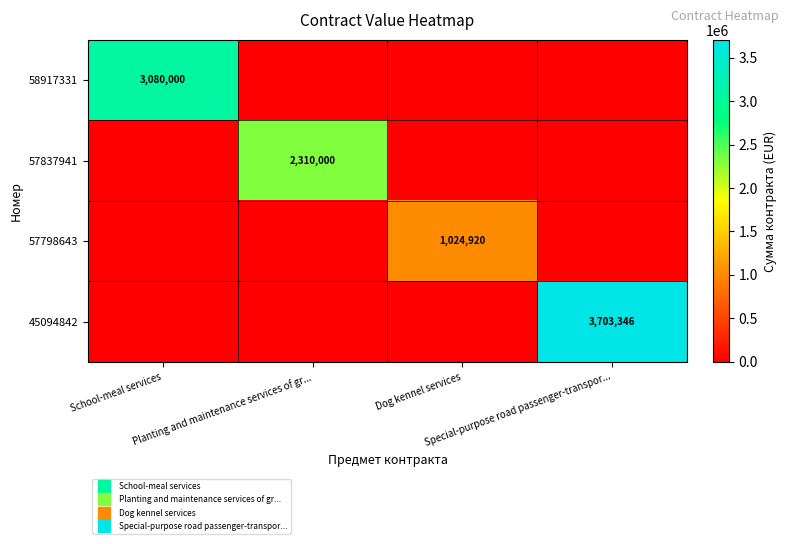

The value of 45094842 at School-meal services is 0. True or false?

True